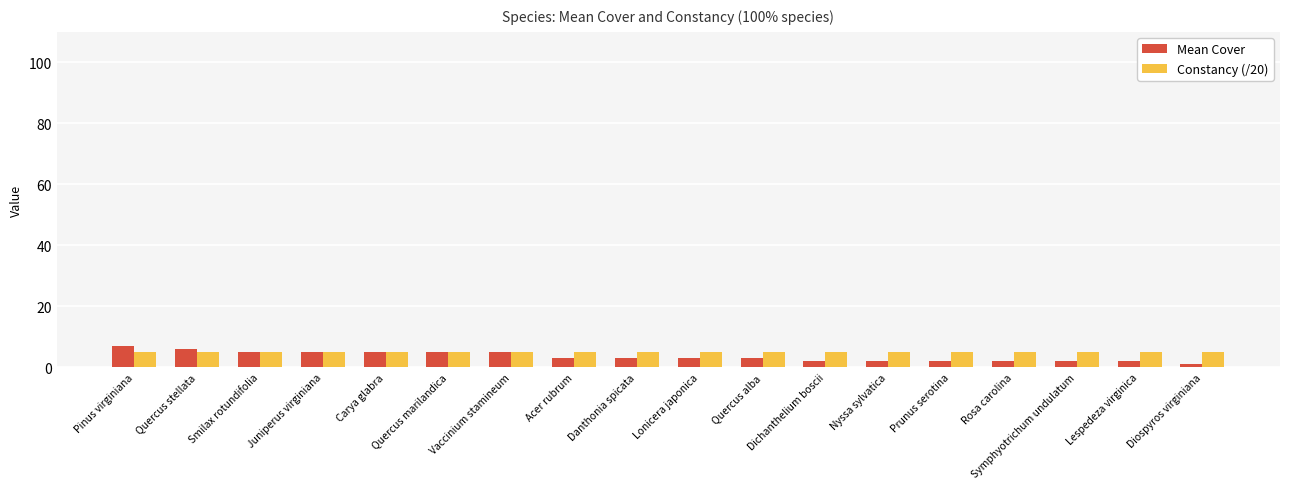

Rank the series by their maximum value, from highest to lowest.

Mean Cover, Constancy (/20)